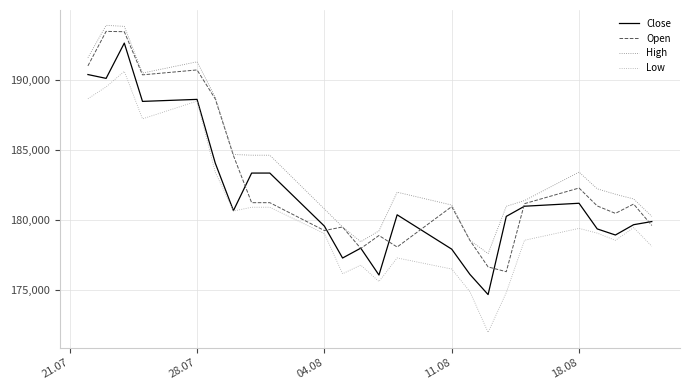

Which series has the largest total across all categories?

High